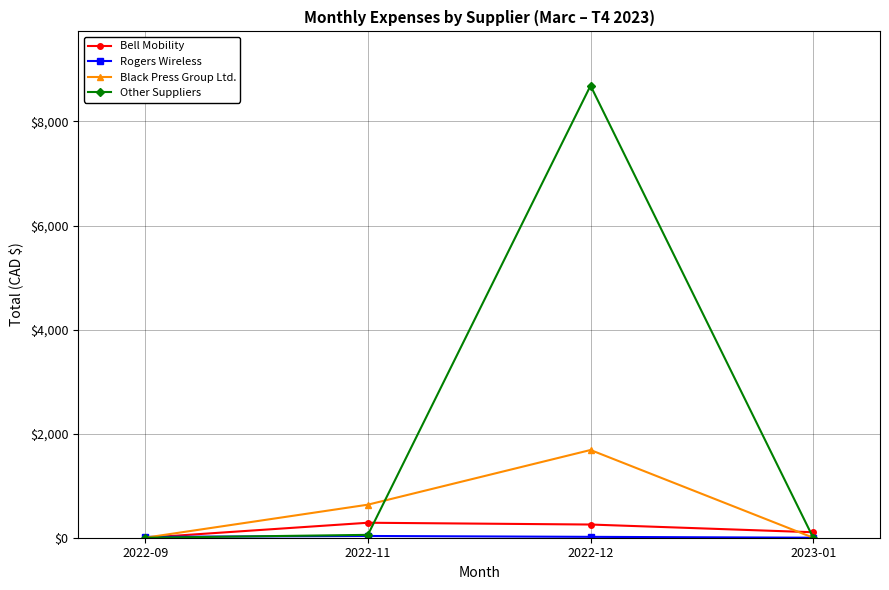

What is the spread (max minus min) of values at 2022-12?

8671.0